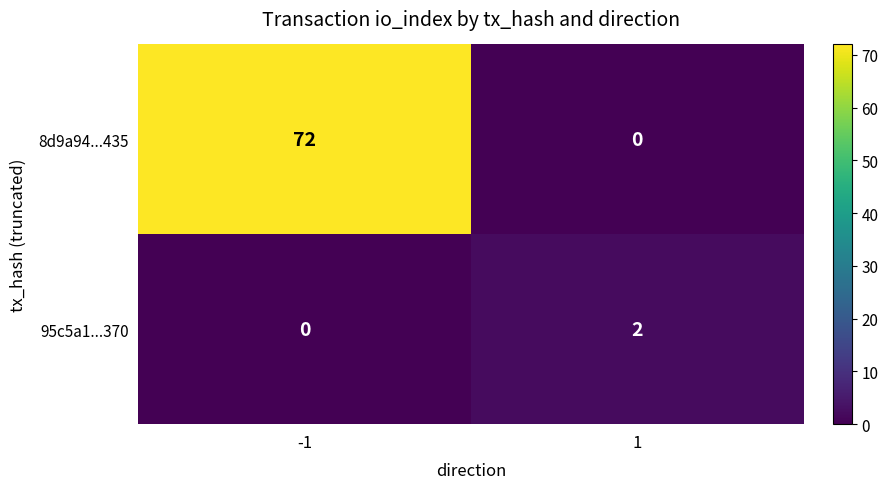

What is the difference between the 8d9a94...435 values at -1 and 1?

72